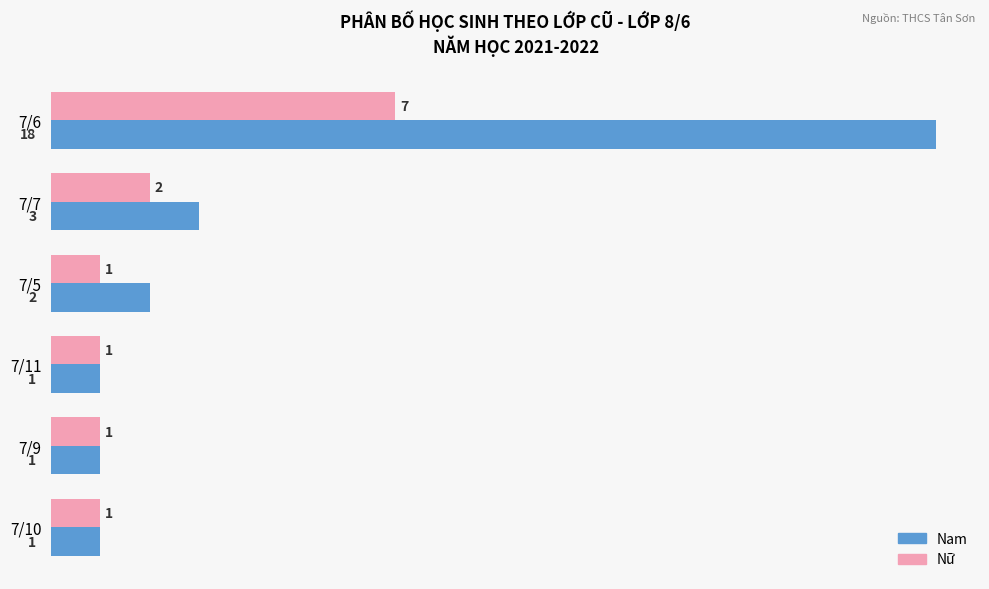

Is it true that Nam equals 1 at 7/11?

True